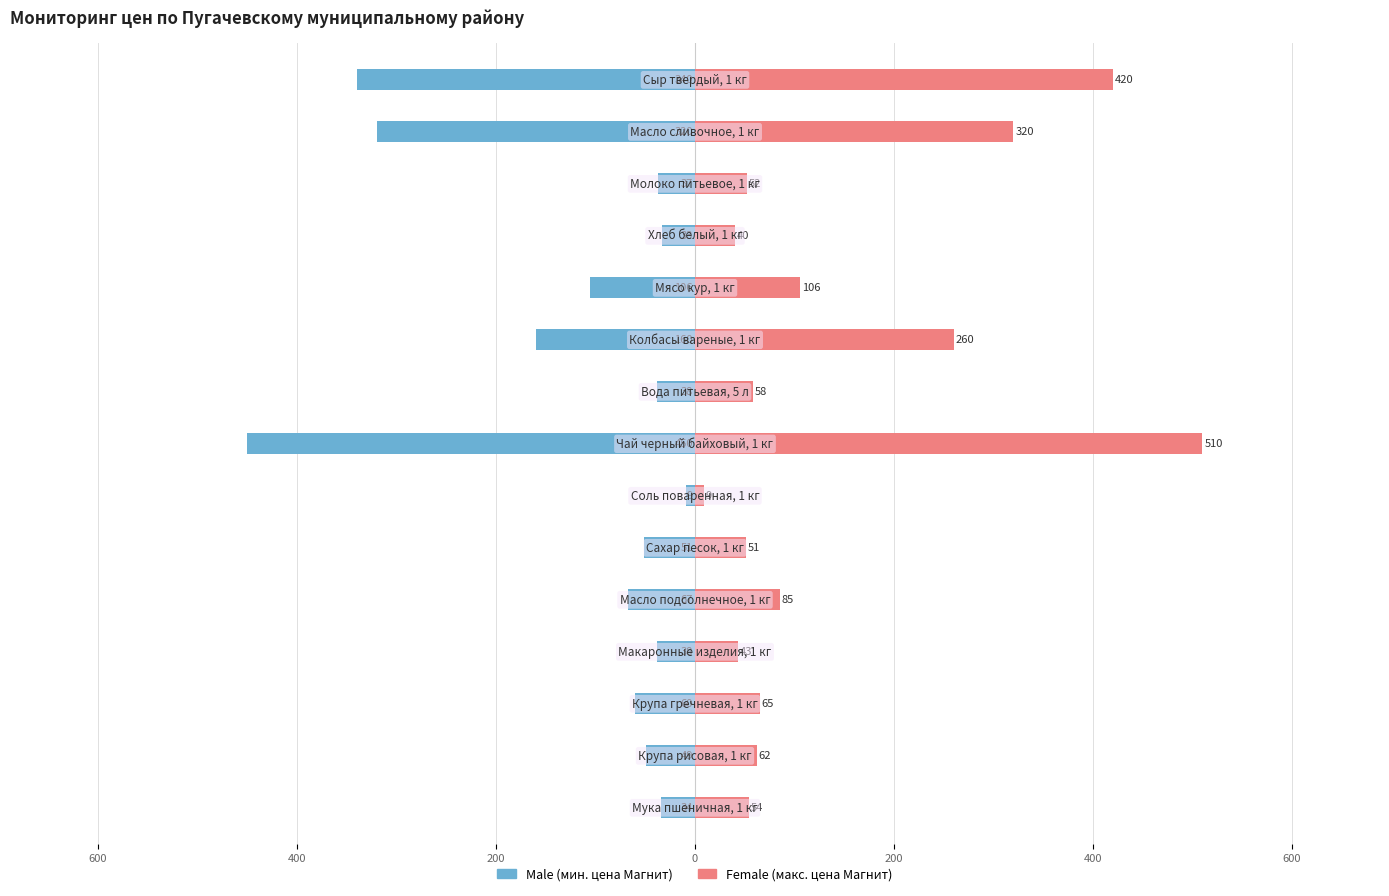

How many bars are there in total?

30